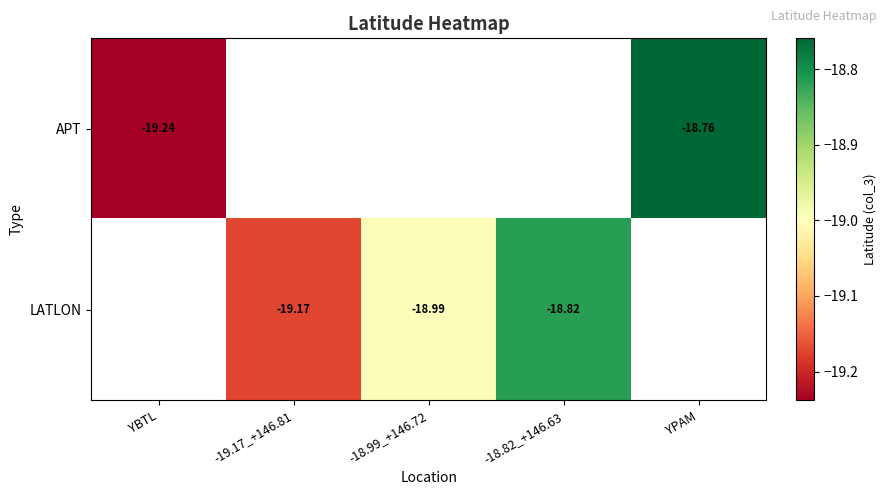

At -18.99_+146.72, list the series in order from largest to smallest.

APT, LATLON